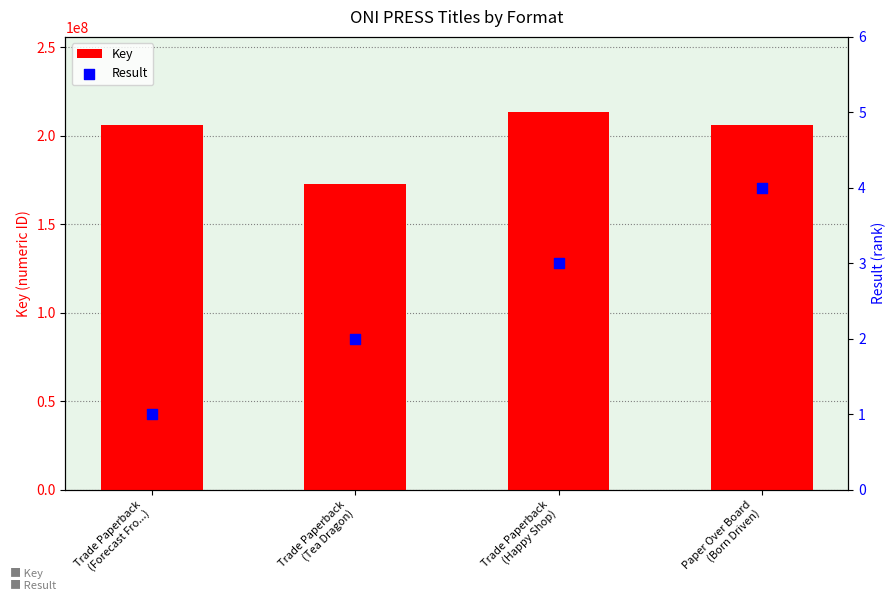

Which series reaches the maximum Y coordinate?

Key